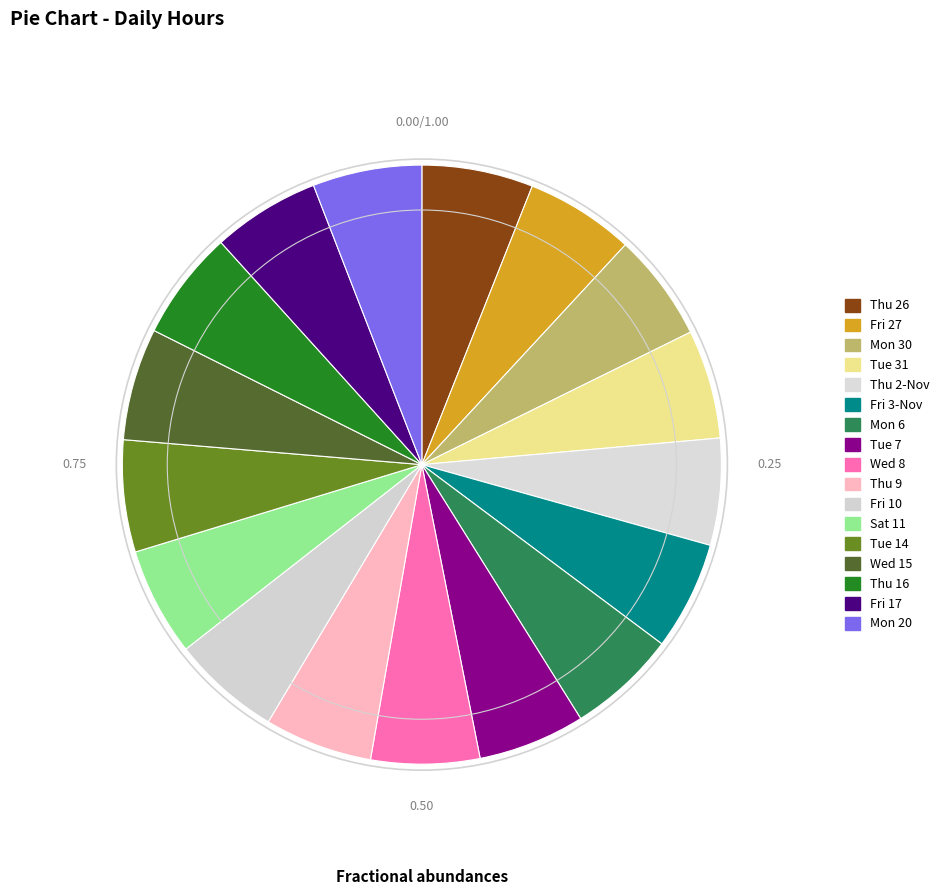

Count the number of slices in the pie.

17